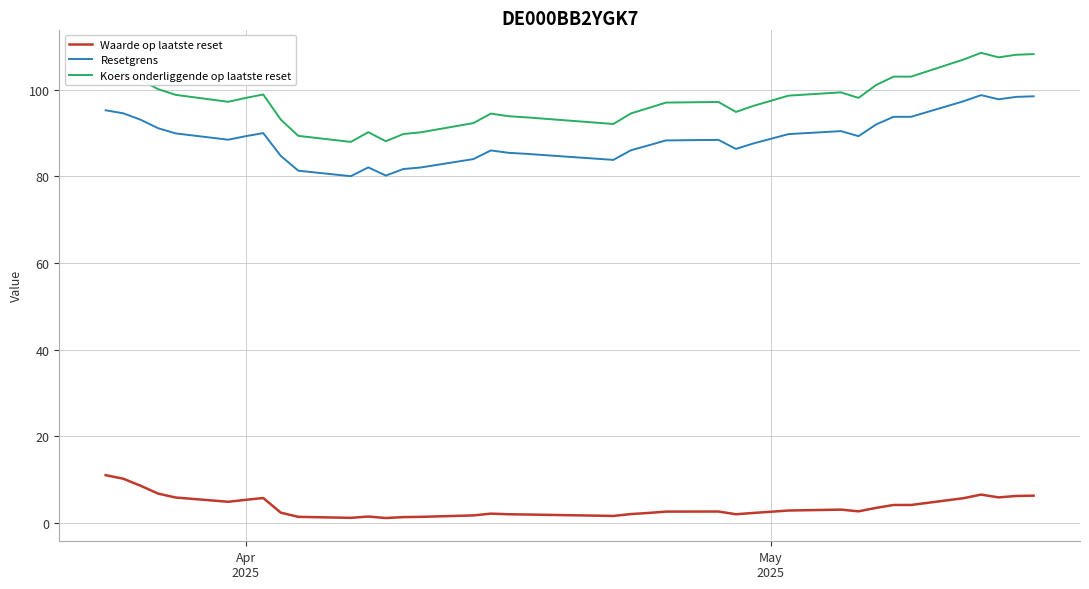

Which series has the widest spread of values?

Koers onderliggende op laatste reset